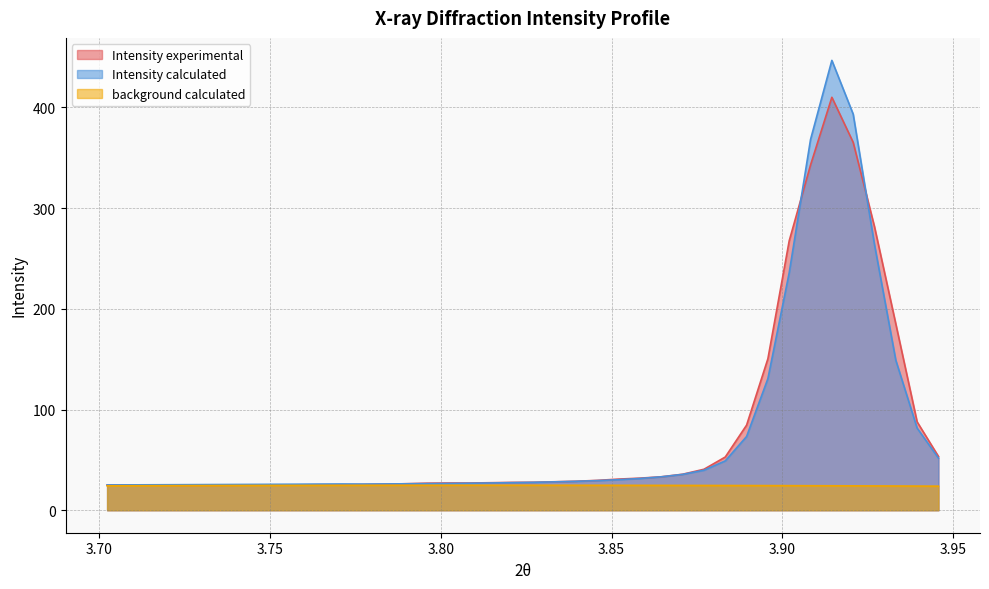

Reading right to left, list all the values displayed in this chart.

Intensity experimental: 53.4	87.7	185.0	281.5	365.3	410.0	342.8	267.6	150.5	84.5	52.8	40.7	35.7	33.2	31.9	30.9	29.6	28.8	28.3	27.7	27.6	27.3	27.0	27.0	26.9	26.3	25.8	25.6	25.3	25.3	25.2	25.1	25.0	24.8	24.8	24.8	24.8	24.9	25.1	25.0
Intensity calculated: 51.8	81.6	148.9	263.7	393.3	446.7	368.1	235.9	130.7	73.2	49.0	39.7	35.6	33.2	31.5	30.3	29.4	28.7	28.2	27.7	27.4	27.1	26.8	26.6	26.4	26.2	26.1	26.0	26.1	26.0	25.9	25.8	25.7	25.6	25.5	25.4	25.3	25.3	25.2	25.1
background calculated: 23.9	24.0	24.1	24.1	24.2	24.3	24.3	24.4	24.5	24.5	24.6	24.6	24.6	24.7	24.7	24.7	24.8	24.8	24.8	24.8	24.8	24.8	24.8	24.8	24.8	24.8	24.8	24.8	24.7	24.7	24.7	24.6	24.6	24.6	24.5	24.5	24.4	24.4	24.3	24.2